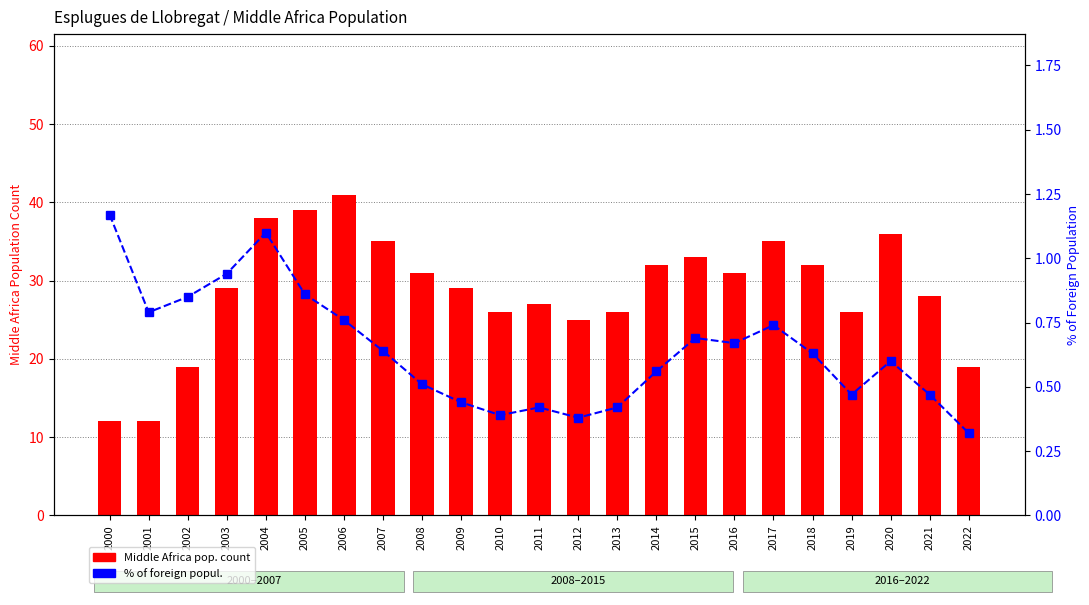

Which series has the largest total across all categories?

Middle Africa pop. count